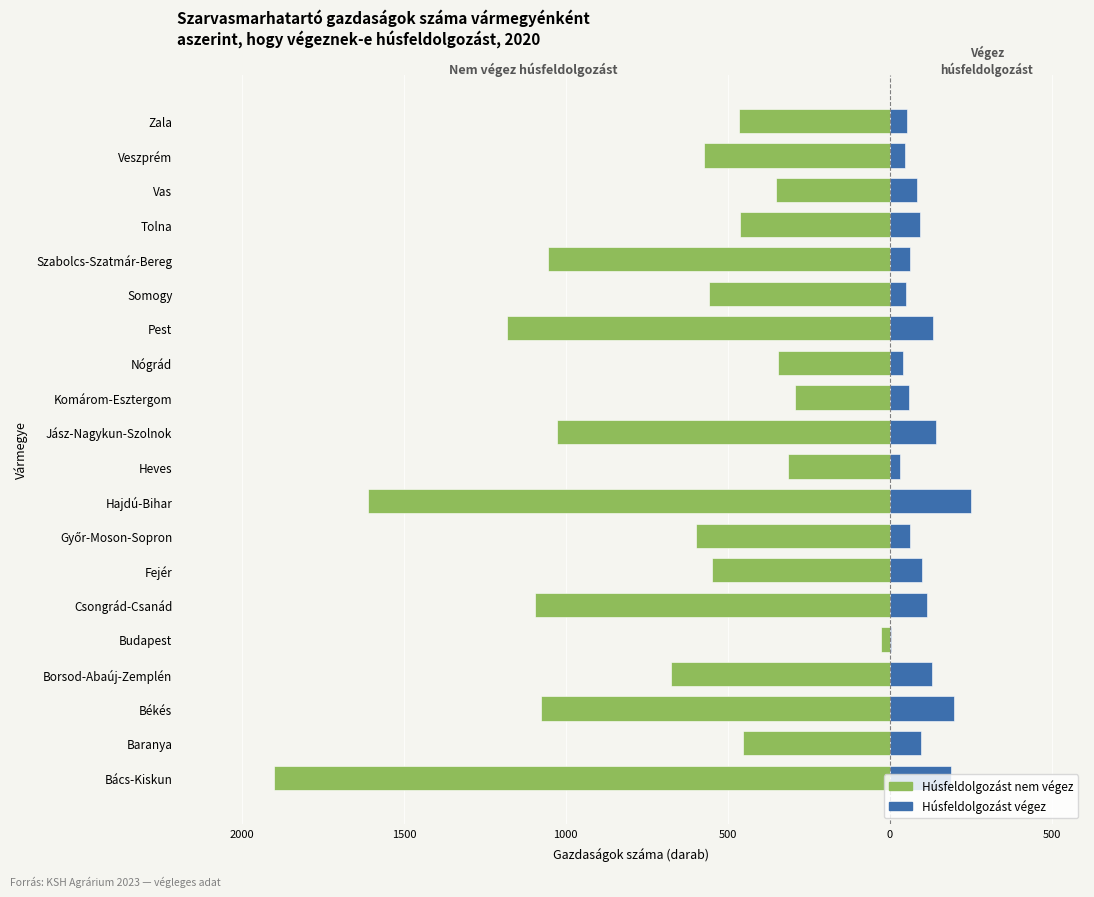

What is the value of the Húsfeldolgozást végez bar at the 12th from the left?

61